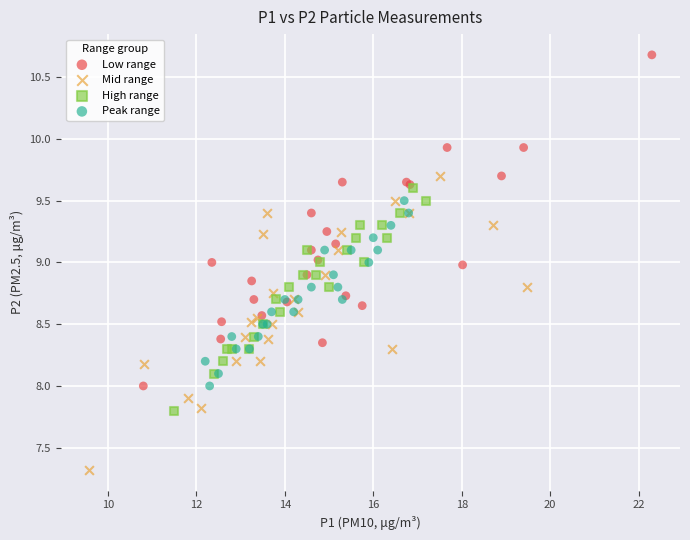

Which series has the widest spread of Y values?

Low range